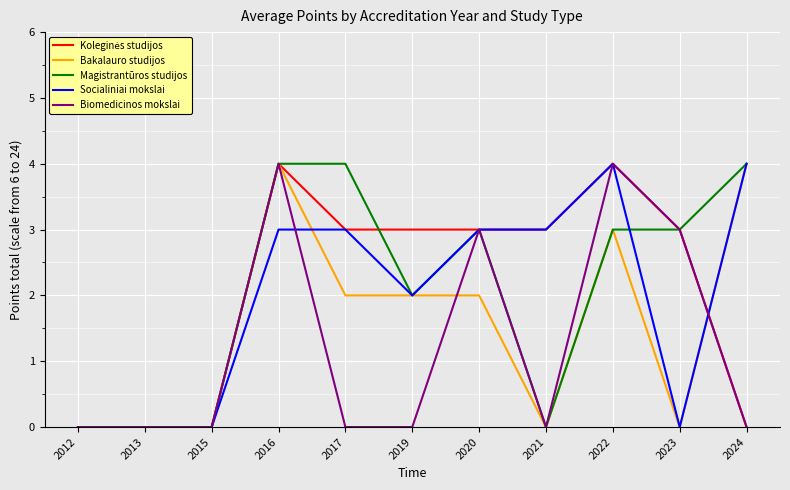

What is the total value across all series at 2024?

12